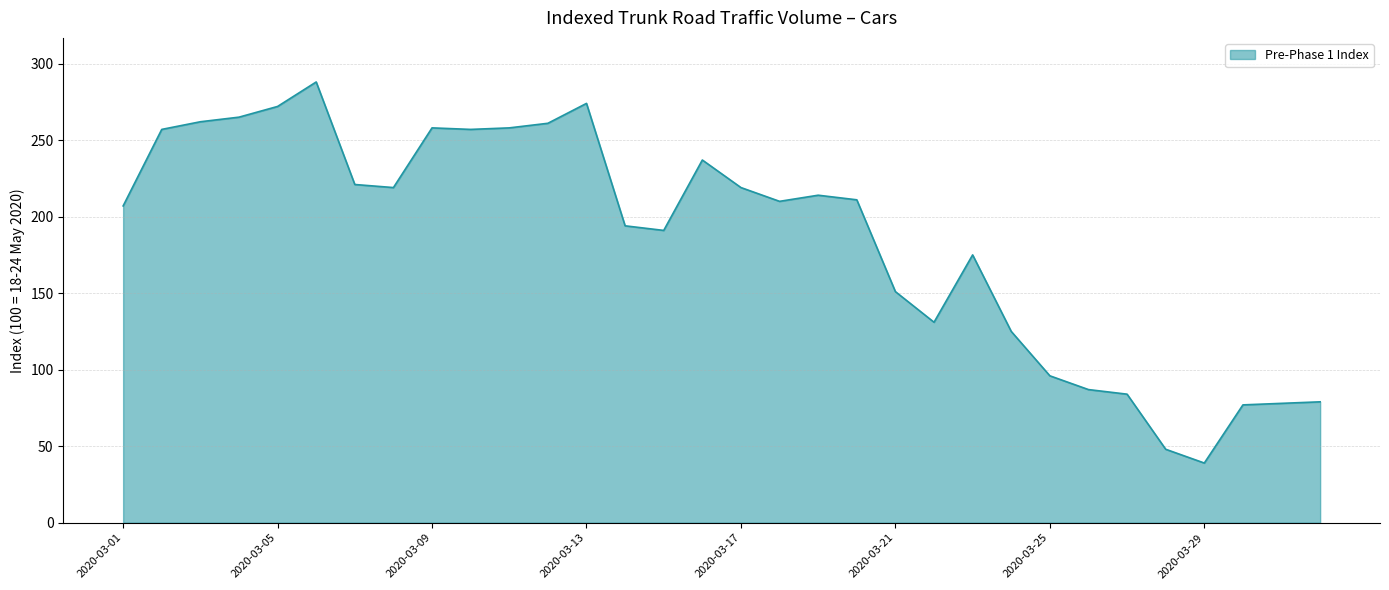

What is the difference between the maximum and minimum values?

249